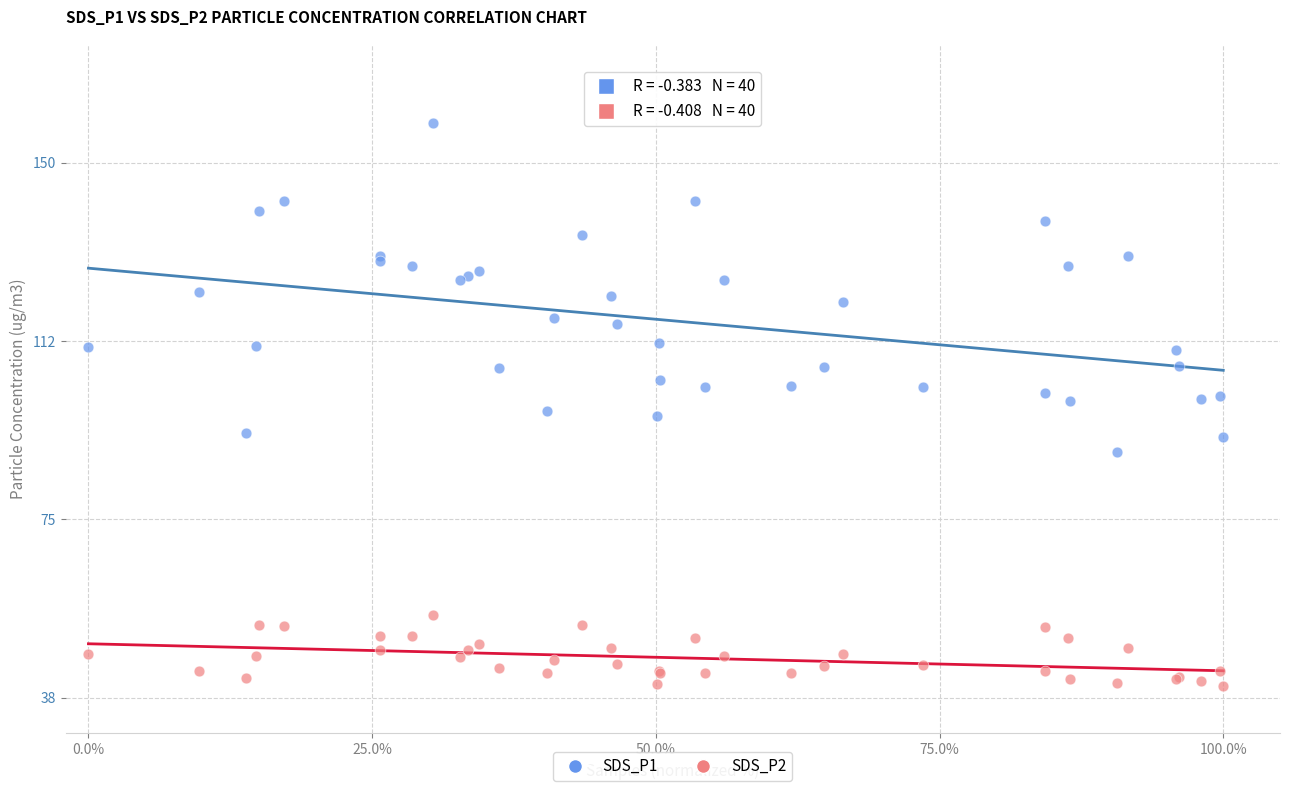

Which series contains the highest Y value?

SDS_P1